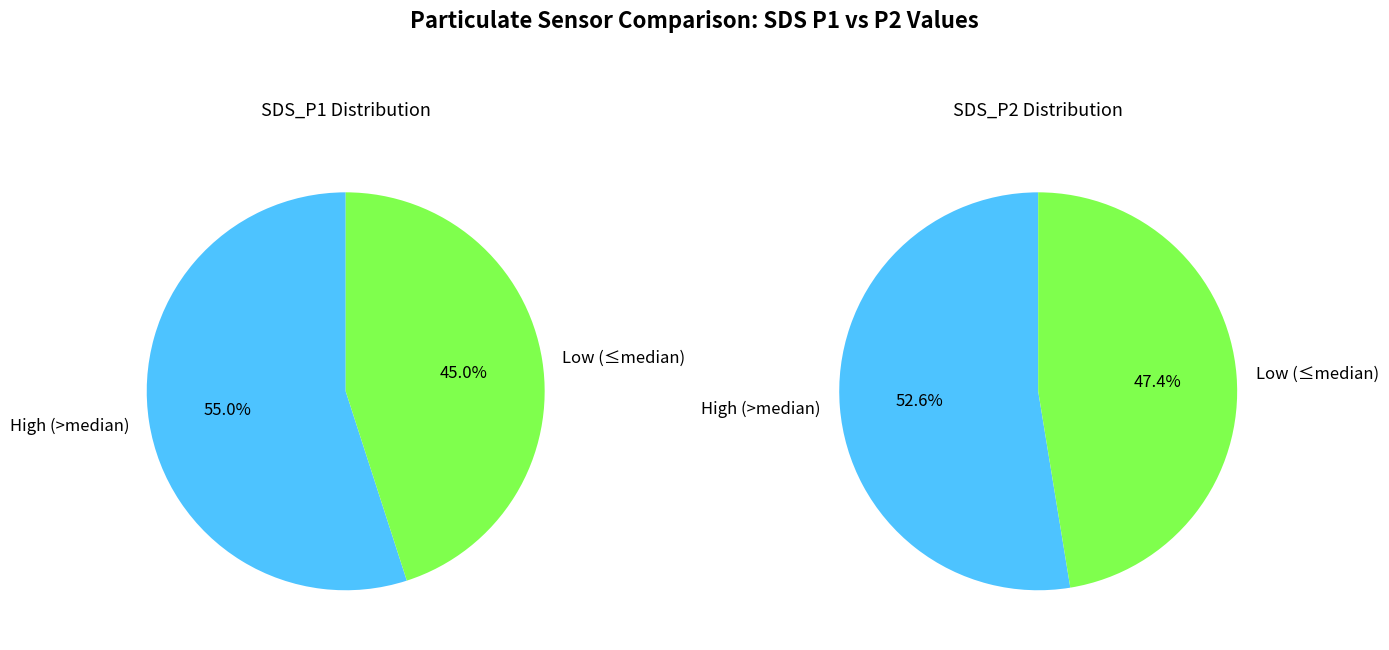

How many slices are in this pie chart?

2